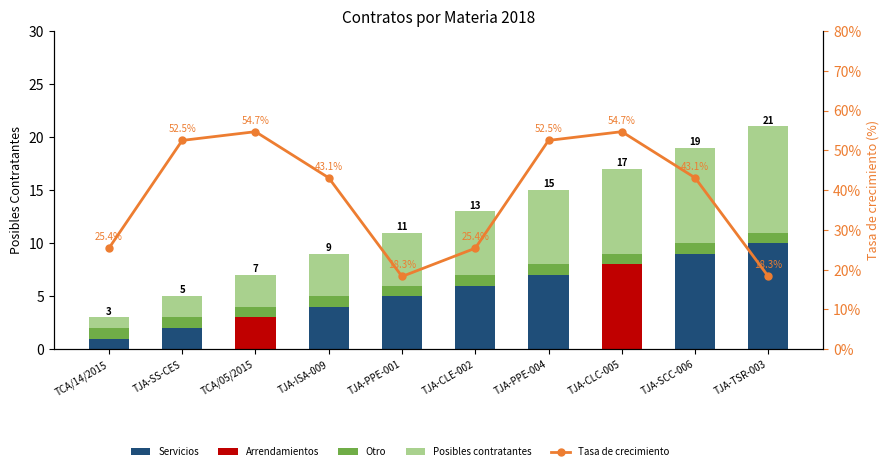

Which category has the lowest value in the Tasa de crecimiento series?

TJA-PPE-001